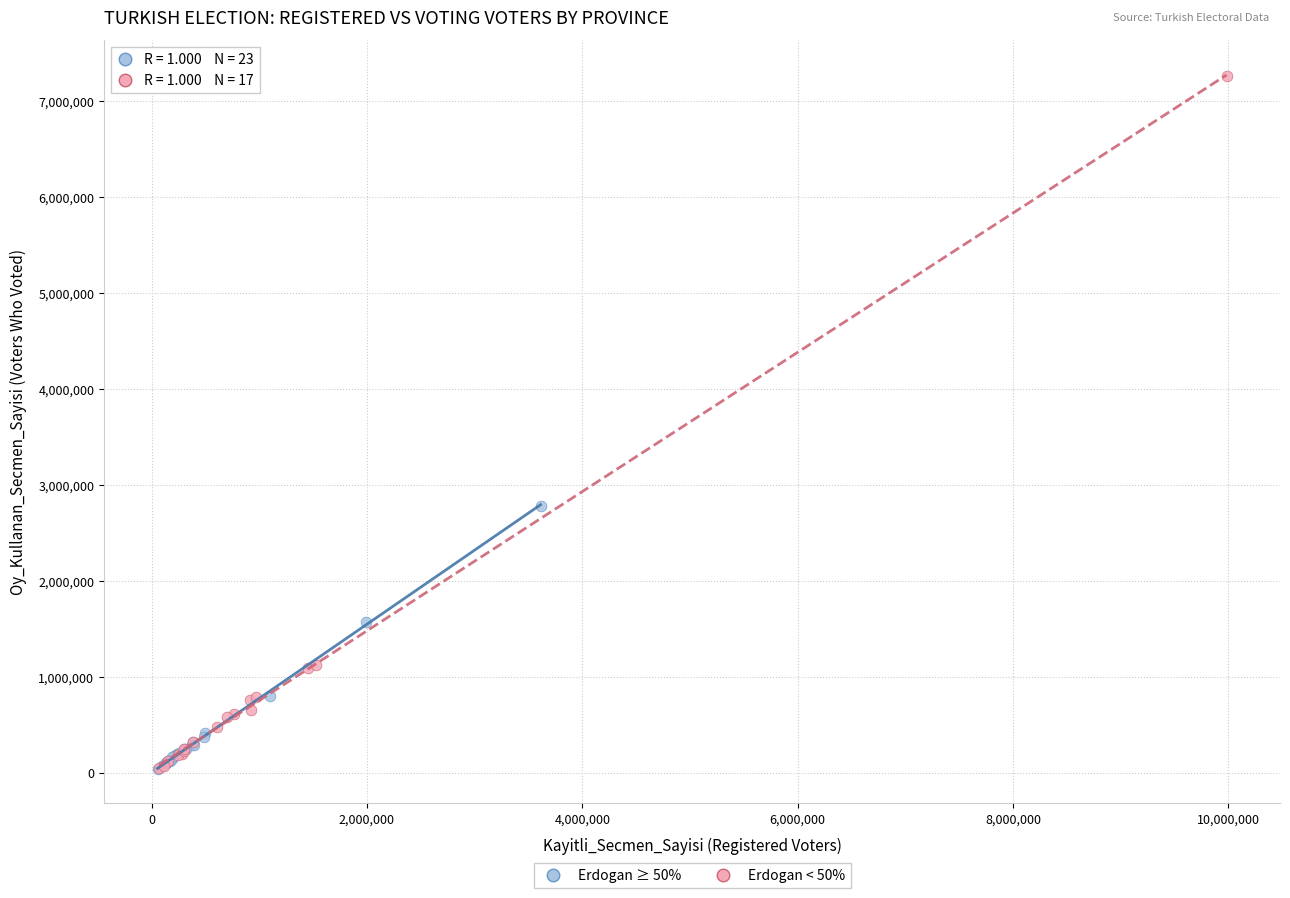

Which series reaches the maximum Y coordinate?

Erdogan < 50%